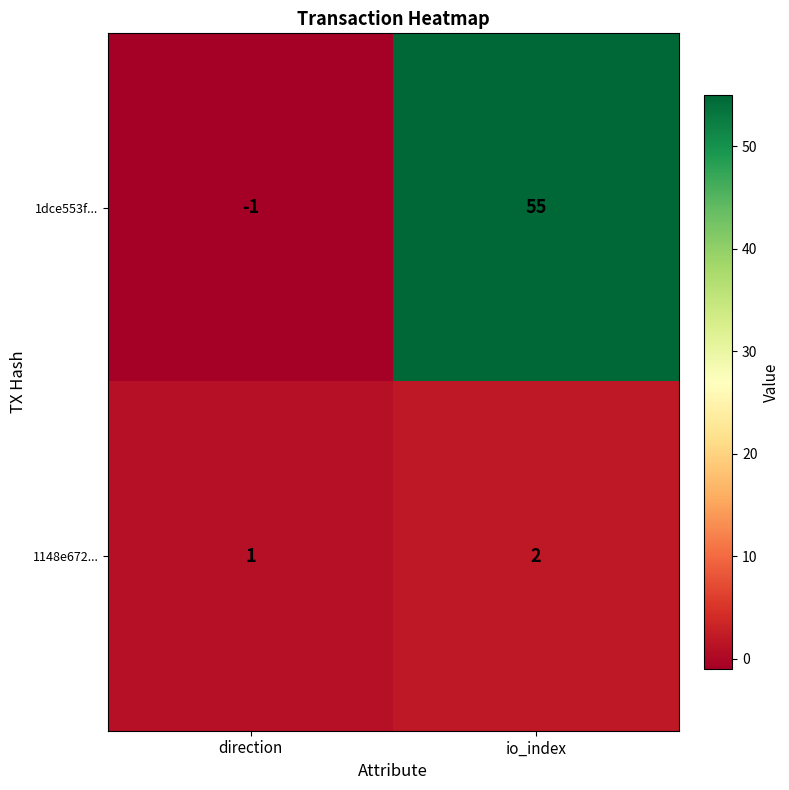

What is the spread (max minus min) of values at io_index?

53